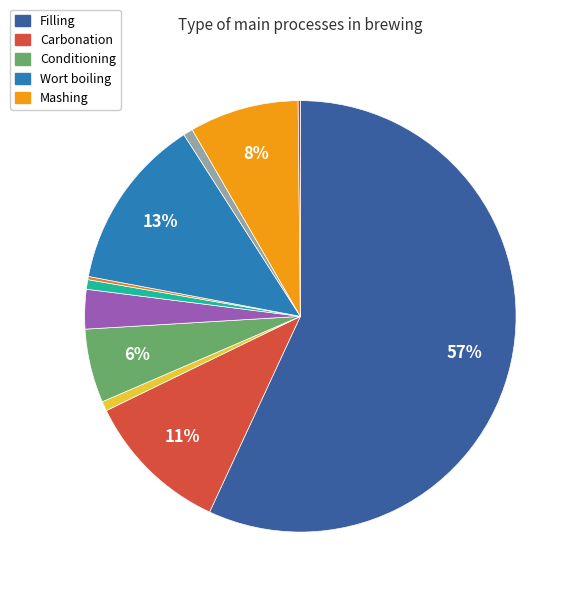

To the nearest percent, what is the average slice percentage?

9%